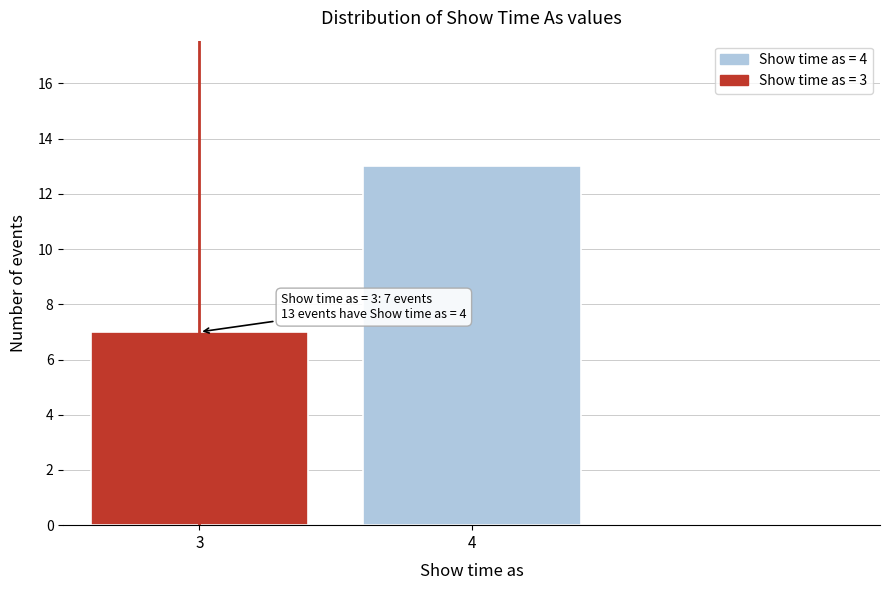

Reading right to left, what are all the values shown in this chart?

13	7